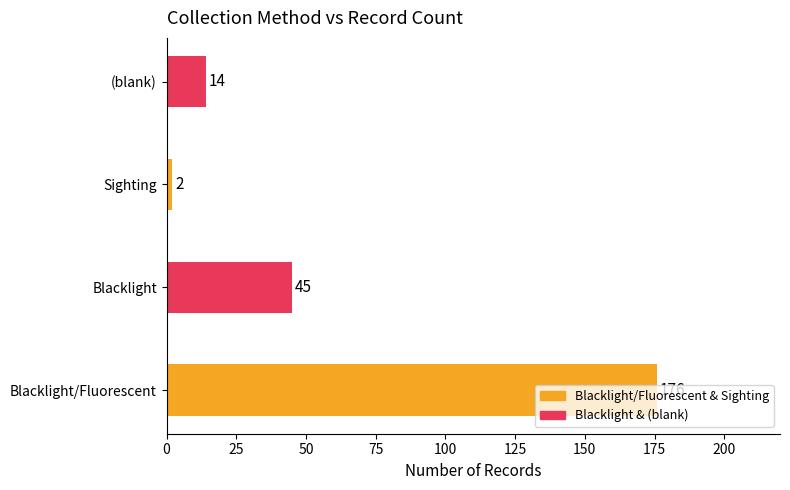

What is the difference between the values at (blank) and Blacklight/Fluorescent?

162